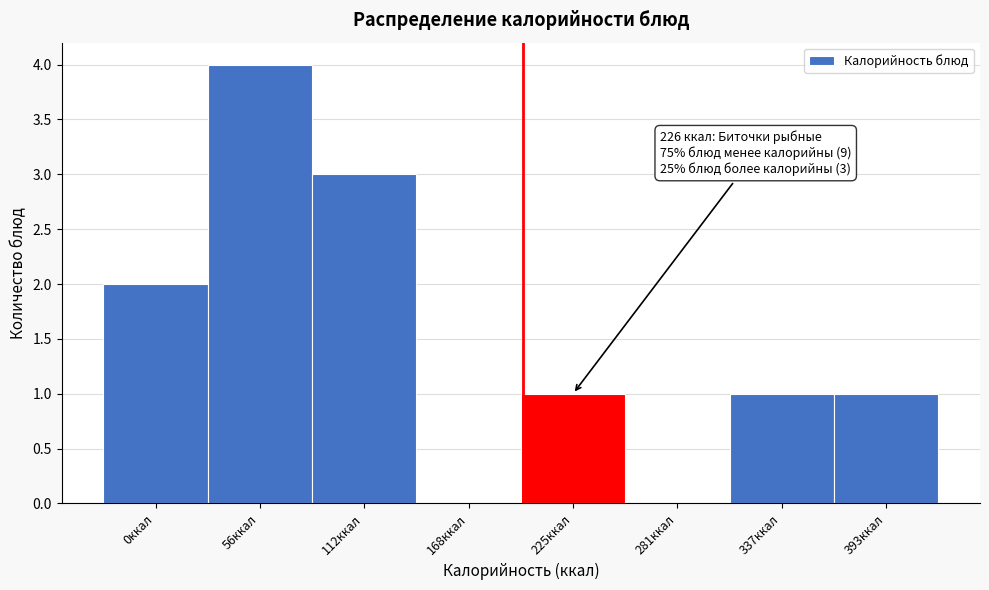

Reading left to right, extract all data points from this chart.

0ккал=2	56ккал=4	112ккал=3	168ккал=0	225ккал=1	281ккал=0	337ккал=1	393ккал=1